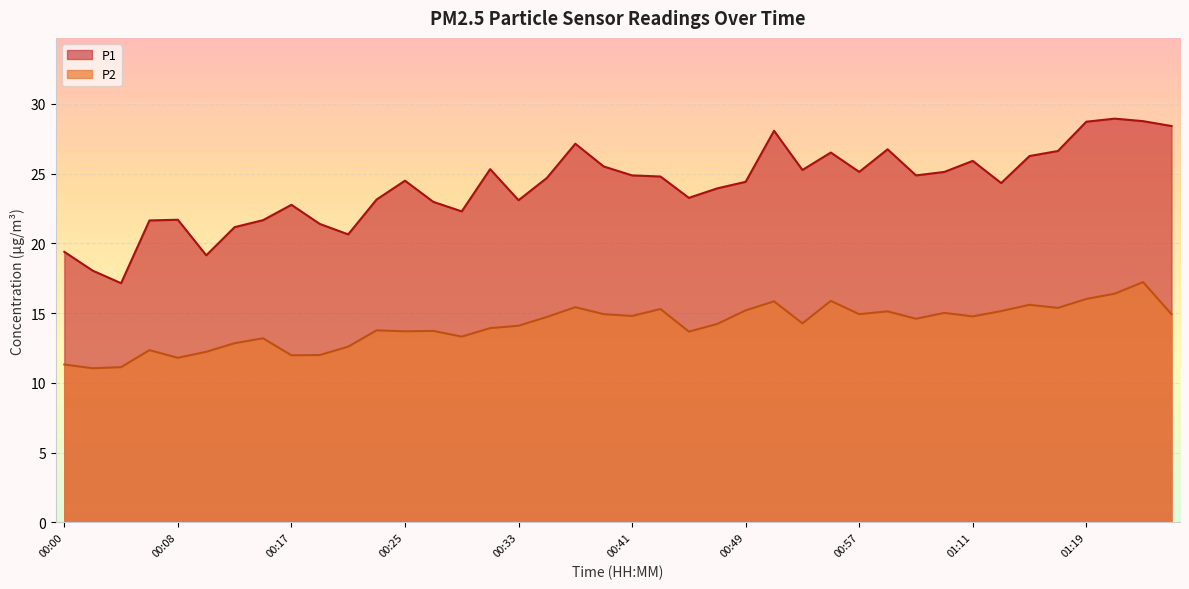

What is the total value across all series at 01:15?

41.9